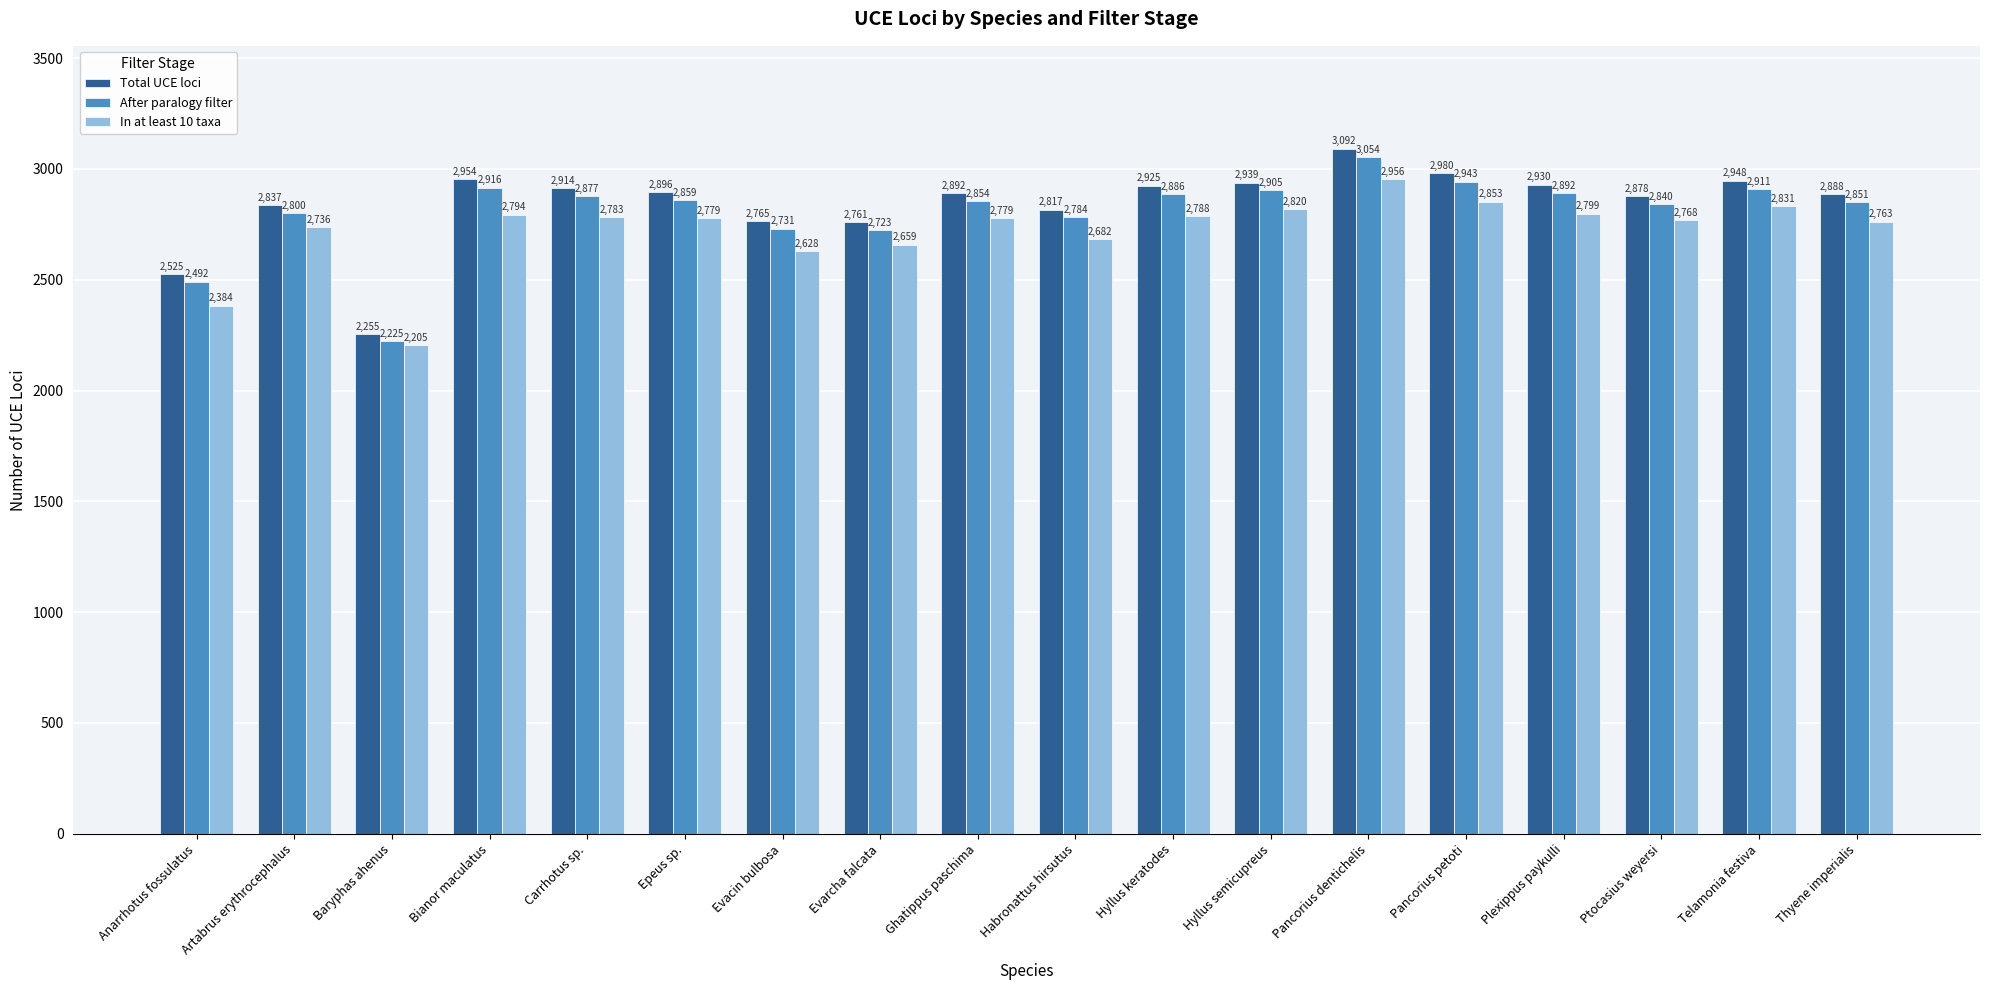

Read the After paralogy filter value at Habronattus hirsutus, to the nearest 10.

2780